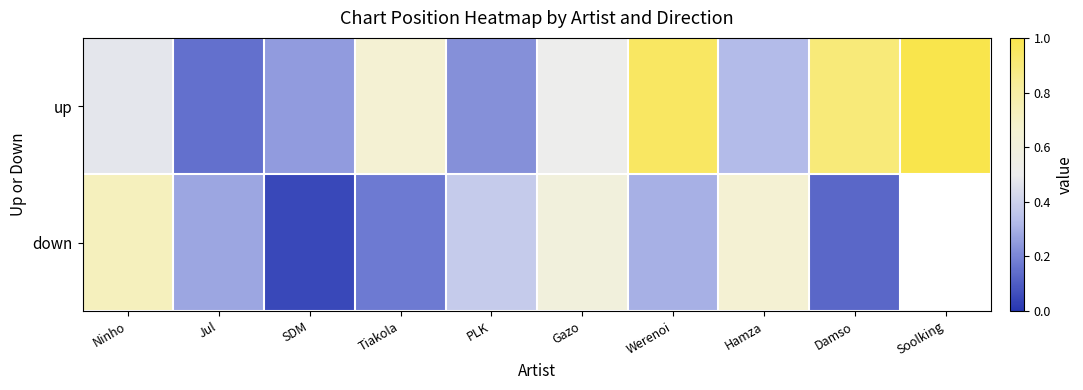

Which label corresponds to the largest value in the chart?

Soolking